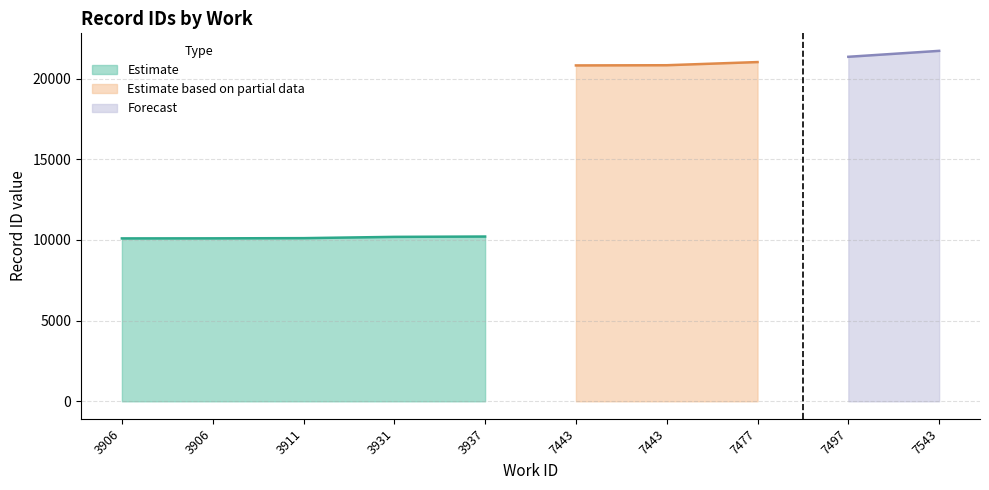

What is the value of the 9th point from the left?

21352